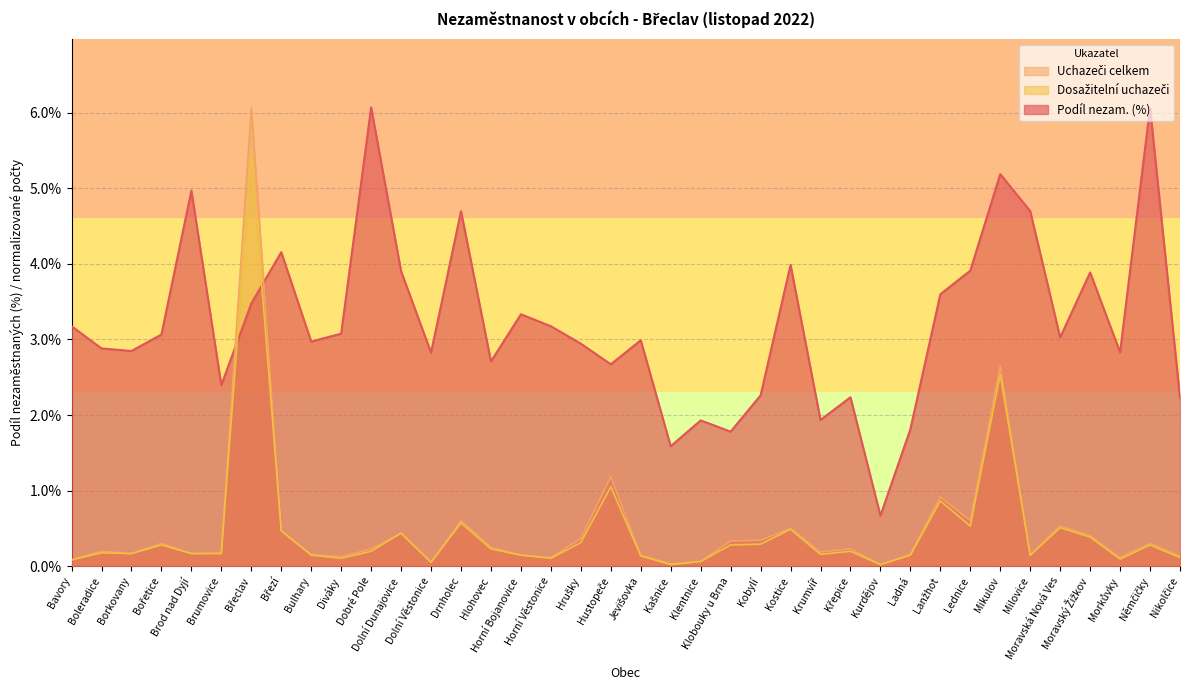

Which has a higher value, Morkůvky or Němčičky?

Němčičky